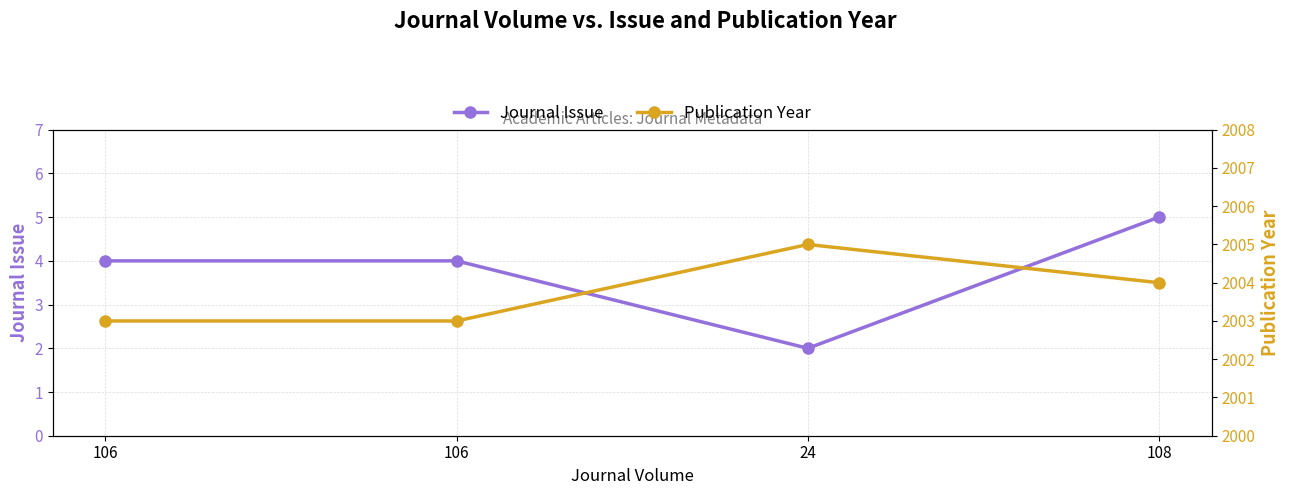

True or false: Publication Year has more than 0 points higher than both neighbors.

True